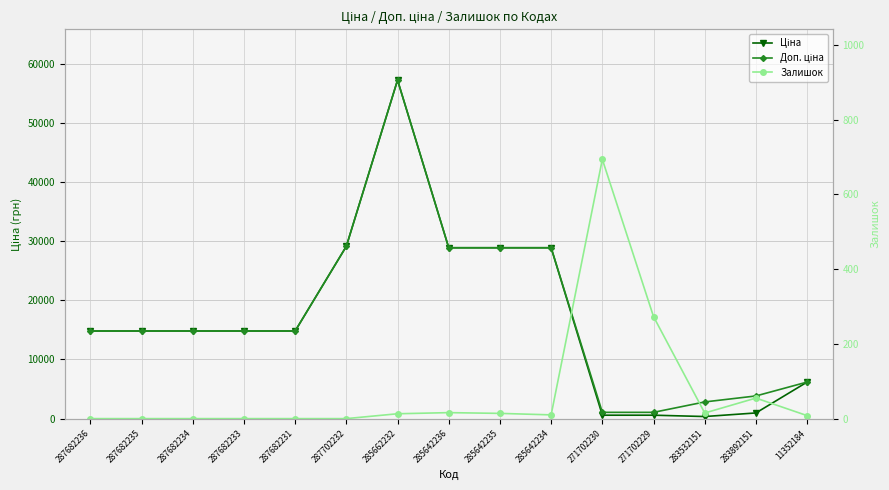

True or false: Залишок has more than 2 points higher than both neighbors.

True